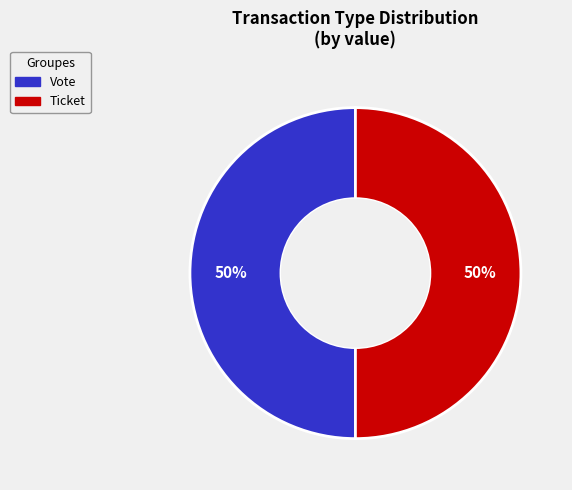

Approximately how many times larger is the value at Vote compared to Ticket?

1.0